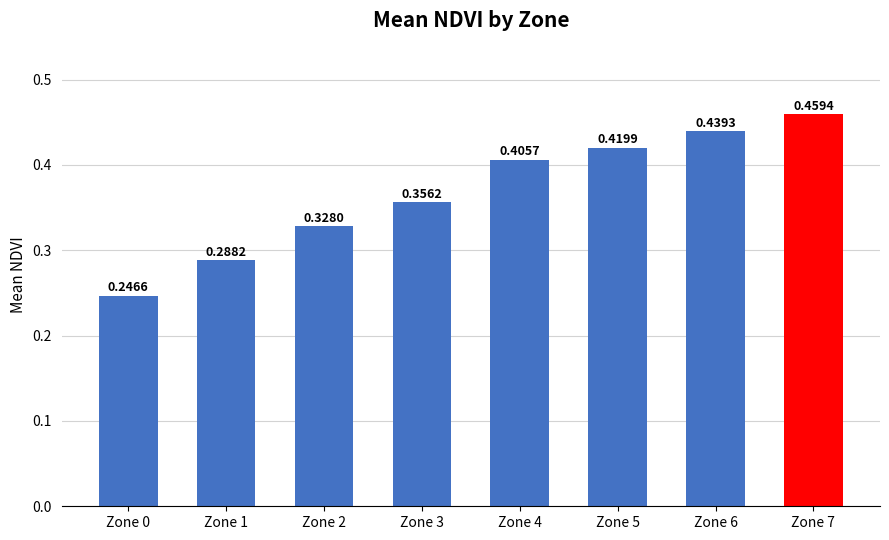

How many bars are there in total?

8